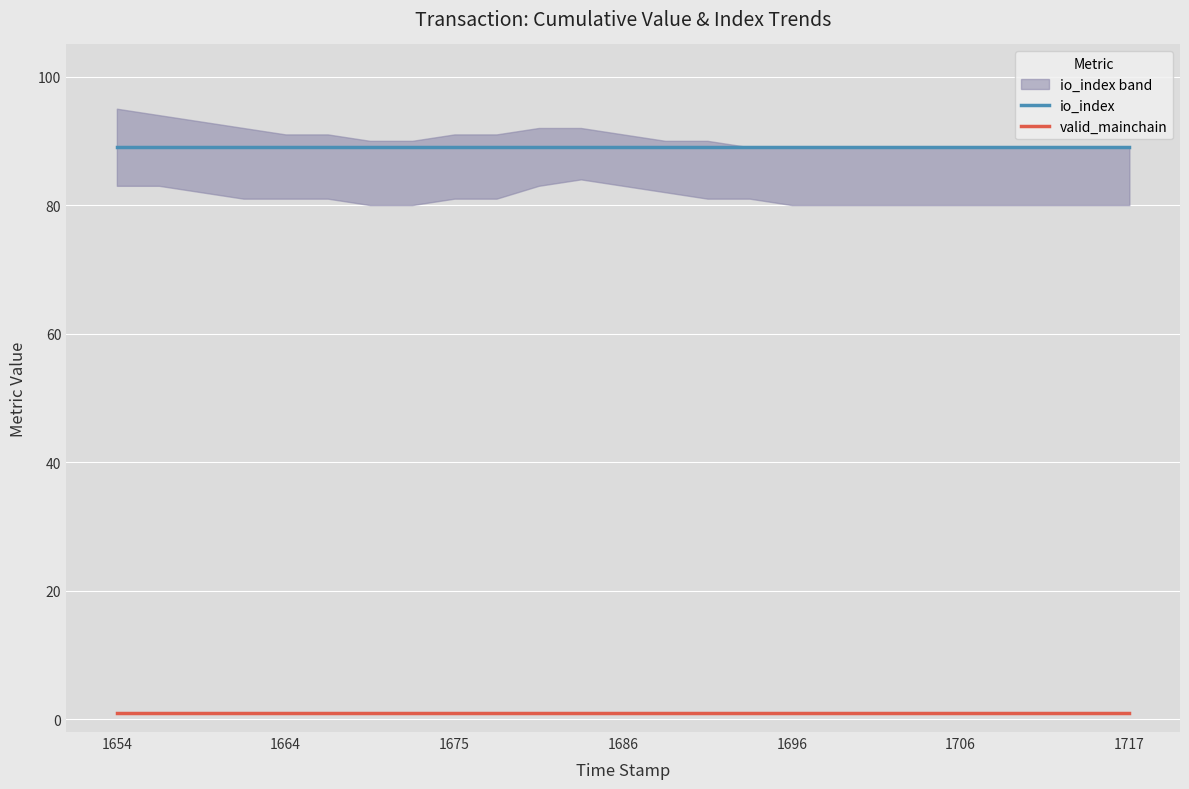

Which category has the highest value across all series?

1654